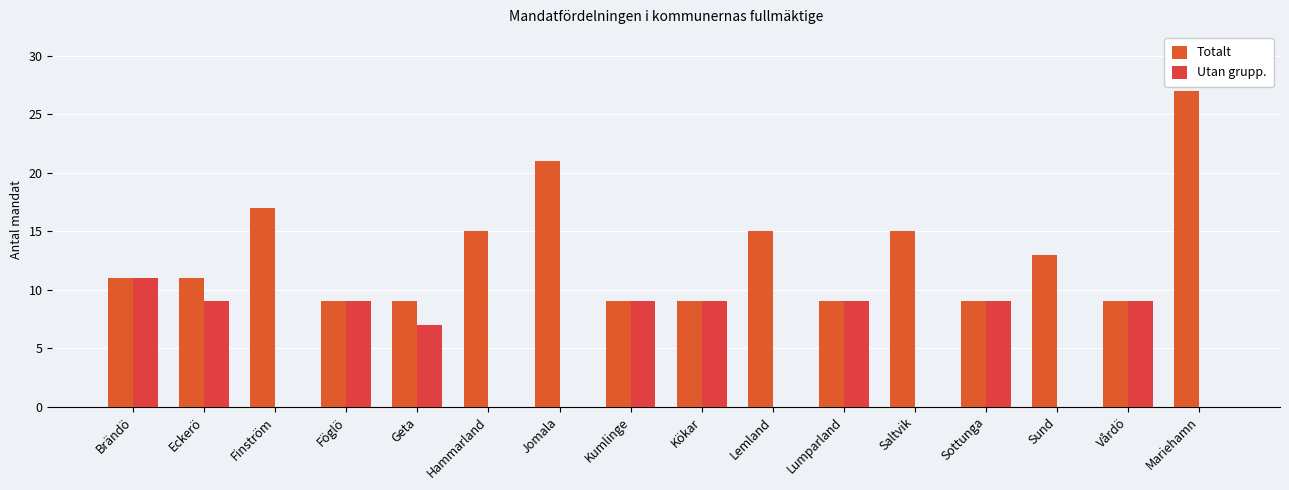

Are the bars grouped side by side (vs. stacked)?

Yes